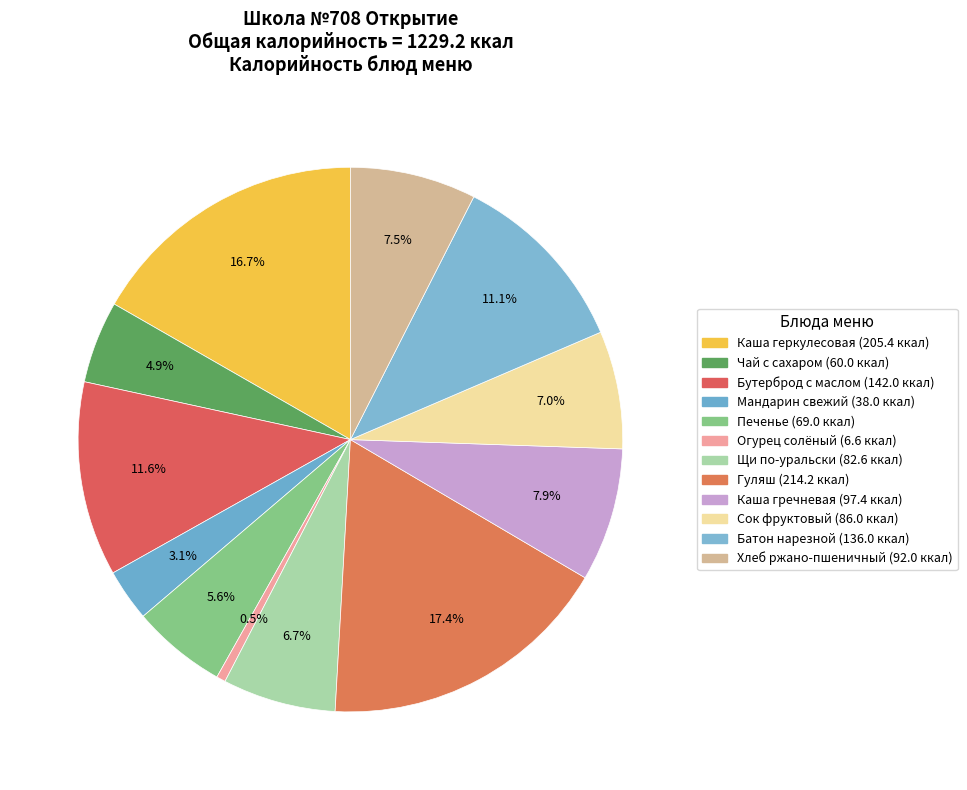

To the nearest percent, what is the average slice percentage?

8%